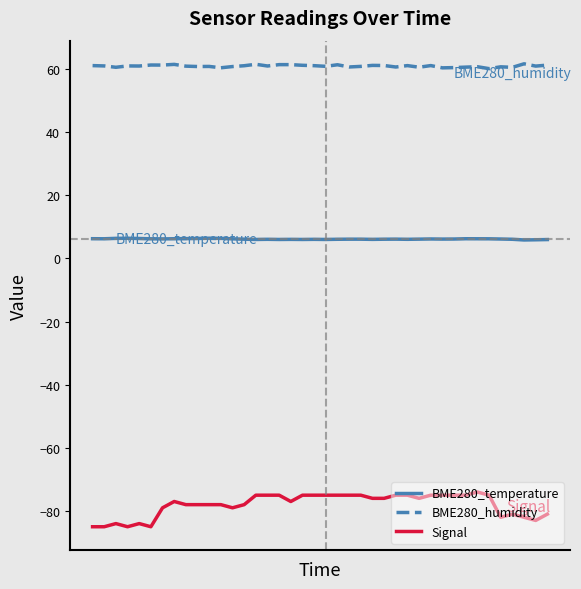

Rank the series by their average value, from lowest to highest.

Signal, BME280_temperature, BME280_humidity